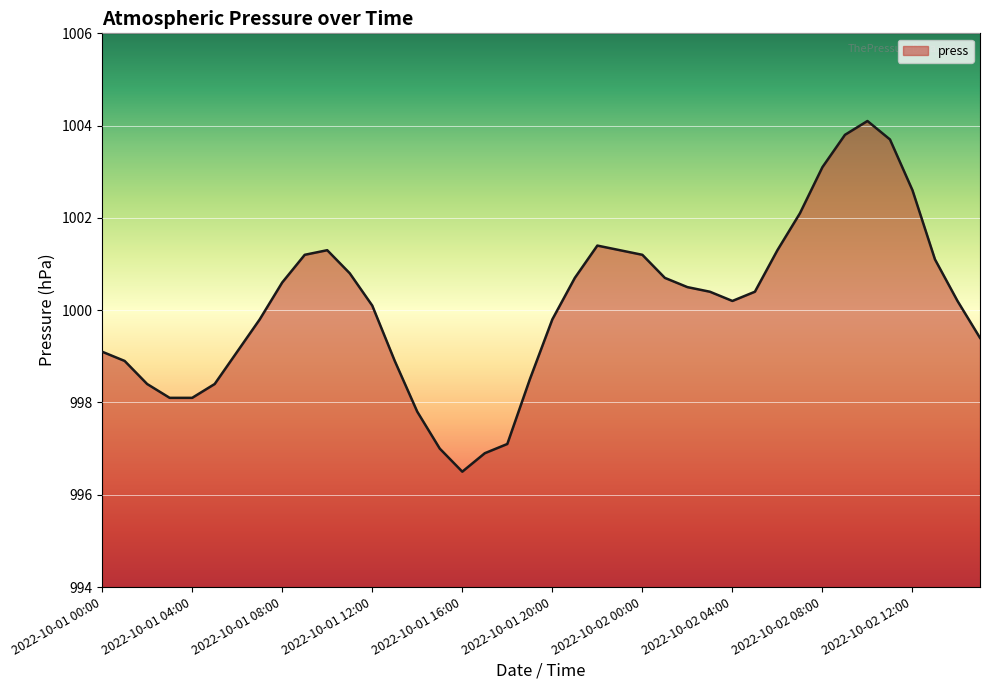

What is the difference between the maximum and minimum values?

7.6